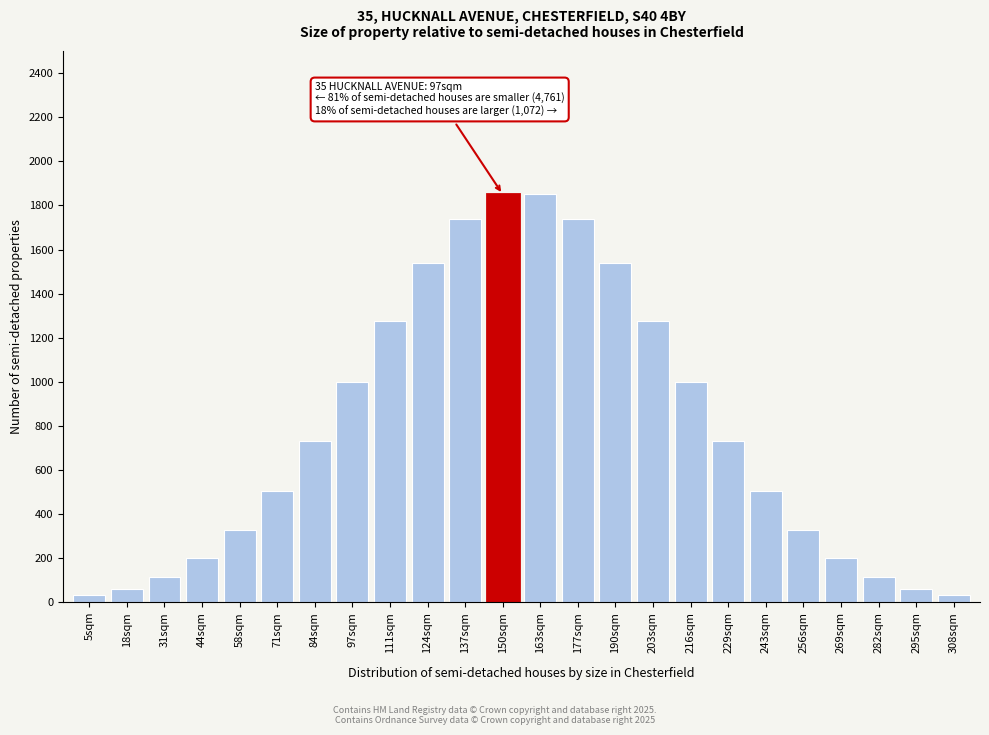

Reading left to right, what are all the values shown in this chart?

31.5	62.1	115.0	200.5	328.5	506.1	732.9	997.9	1277.4	1537.3	1739.3	1850.0	1850.0	1739.3	1537.3	1277.4	997.9	732.9	506.1	328.5	200.5	115.0	62.1	31.5